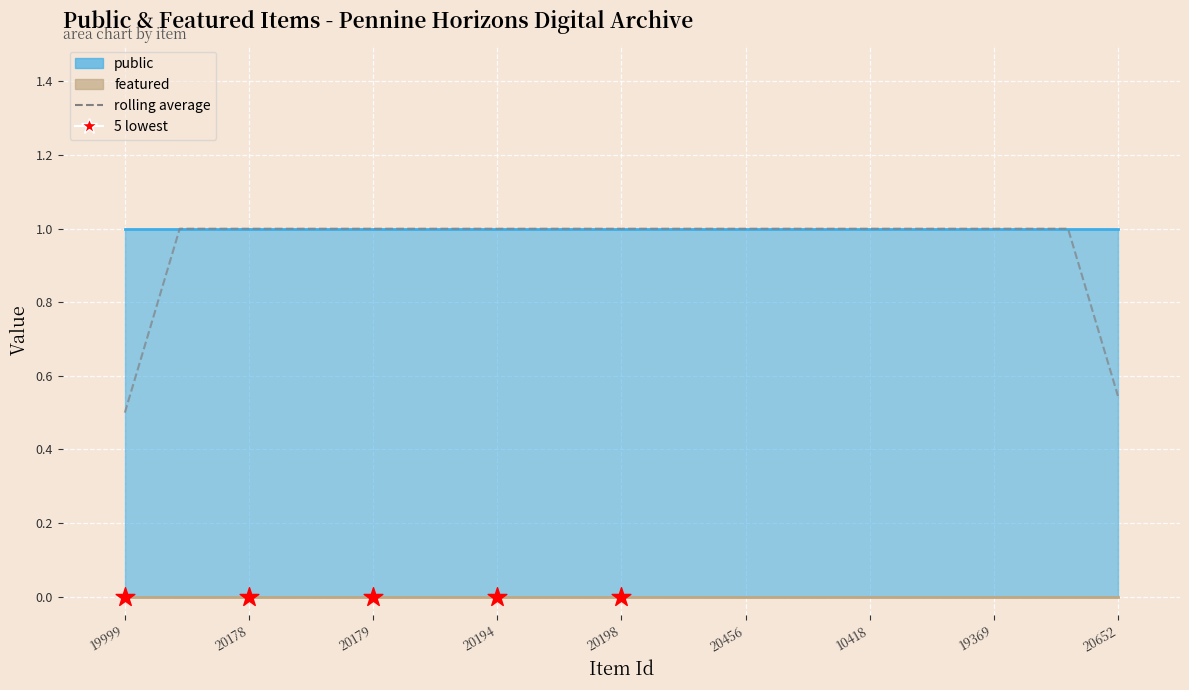

At how many categories does at least one series exceed 0?

9